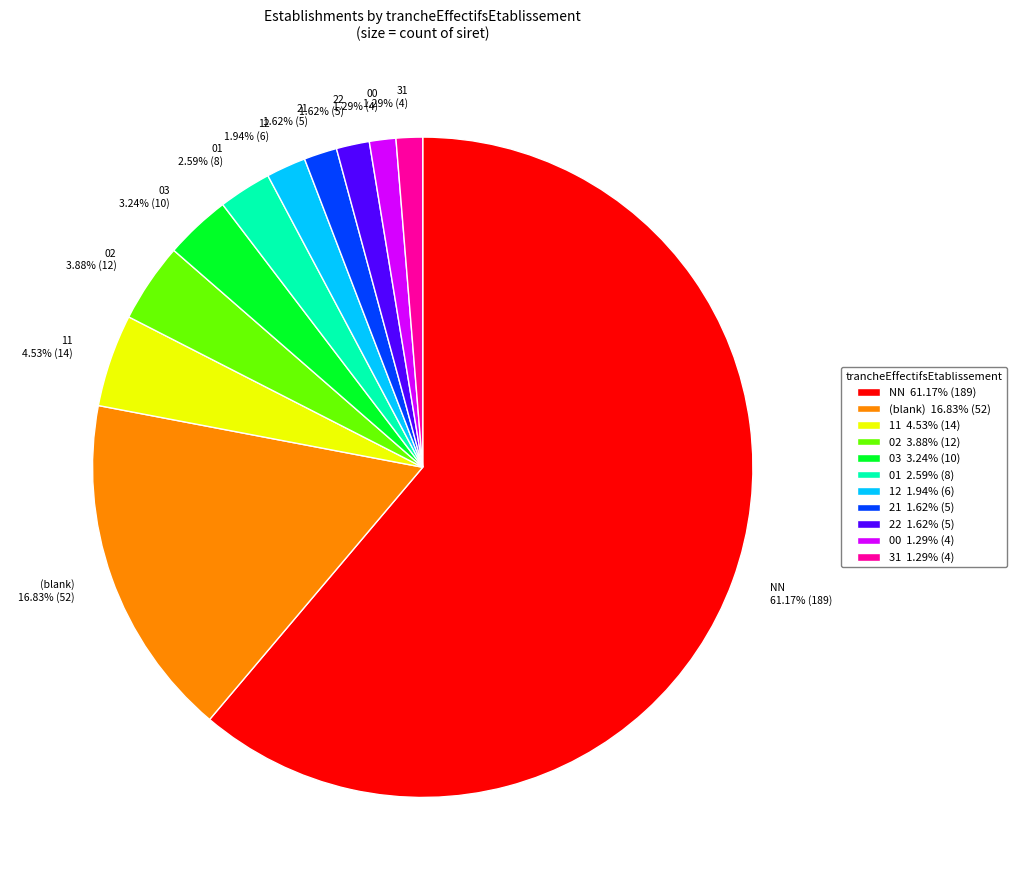

Approximately how many times larger is the value at 03 3.24% (10) compared to 22 1.62% (5)?

2.0